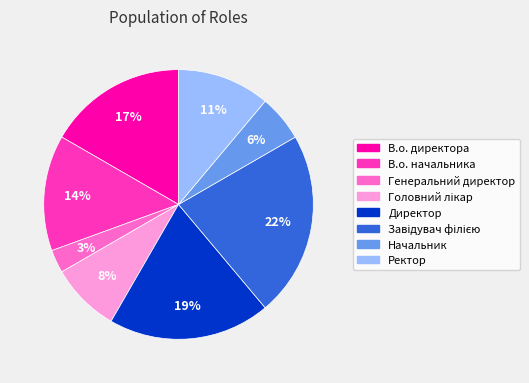

The Начальник slice represents 6% of the pie. True or false?

True